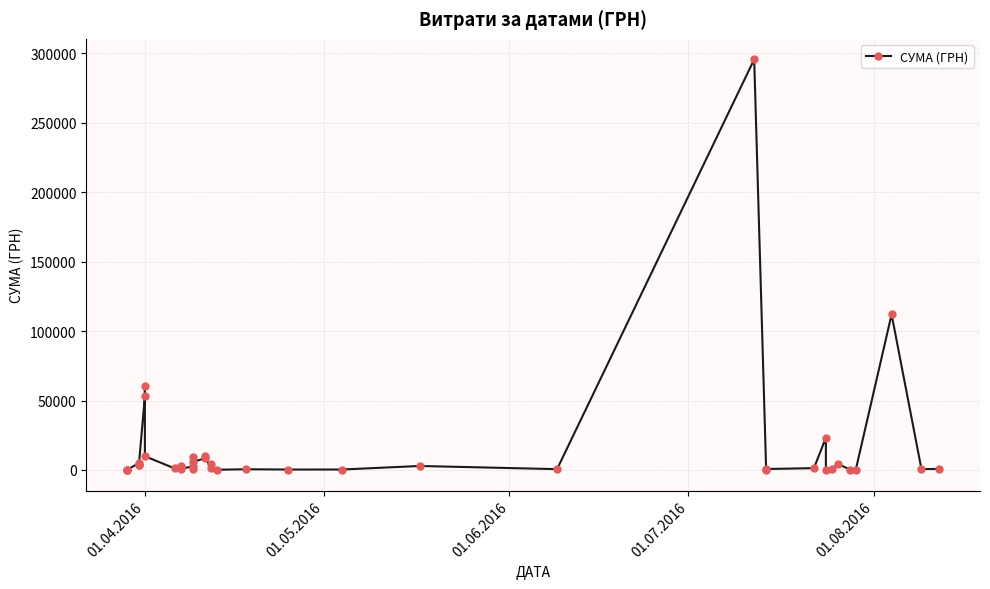

What is the label of the 1st point from the left?

01.04.2016